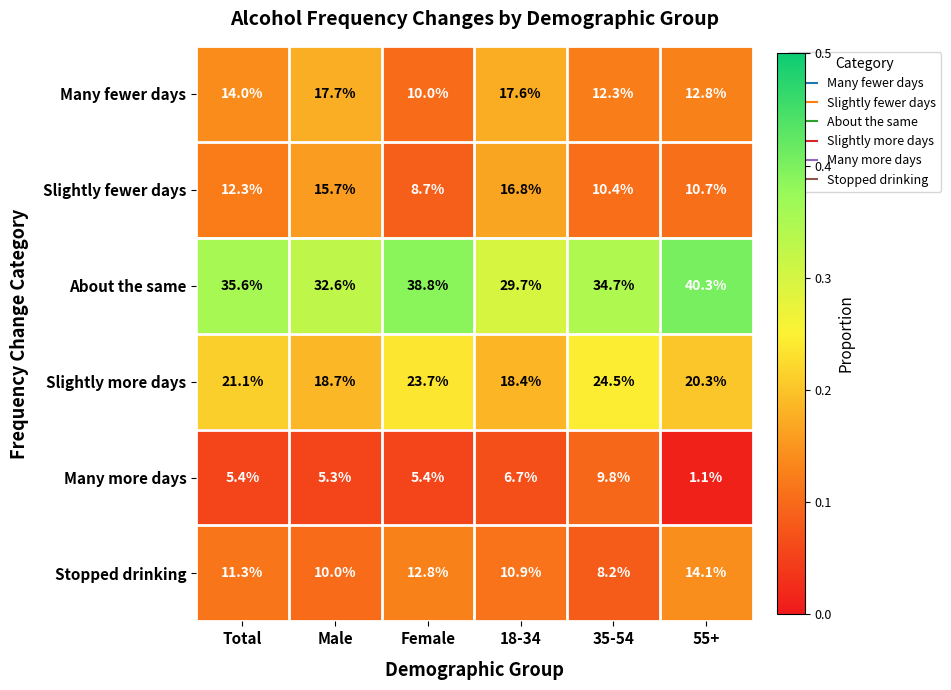

What is the average value of the Slightly more days series?

21.1